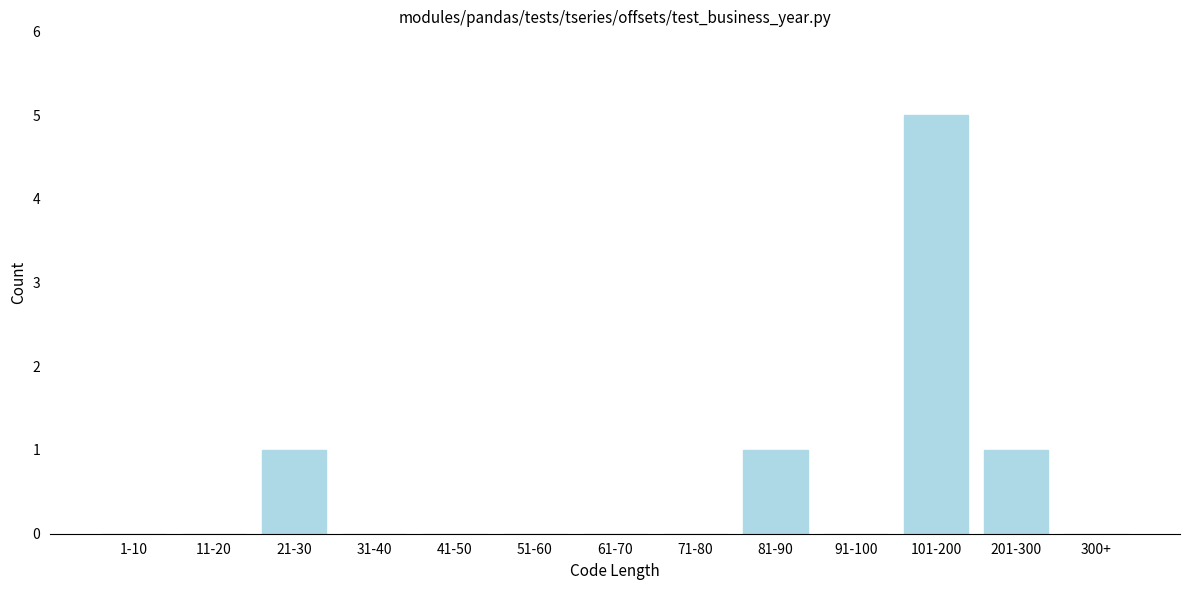

Reading right to left, transcribe all the data shown in this chart.

300+=0	201-300=1	101-200=5	91-100=0	81-90=1	71-80=0	61-70=0	51-60=0	41-50=0	31-40=0	21-30=1	11-20=0	1-10=0